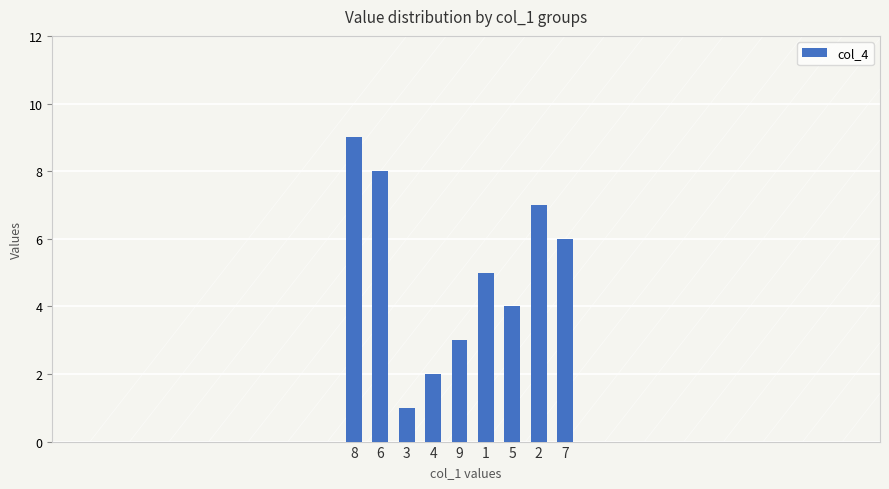

What is the difference between the second highest and second lowest values?

6